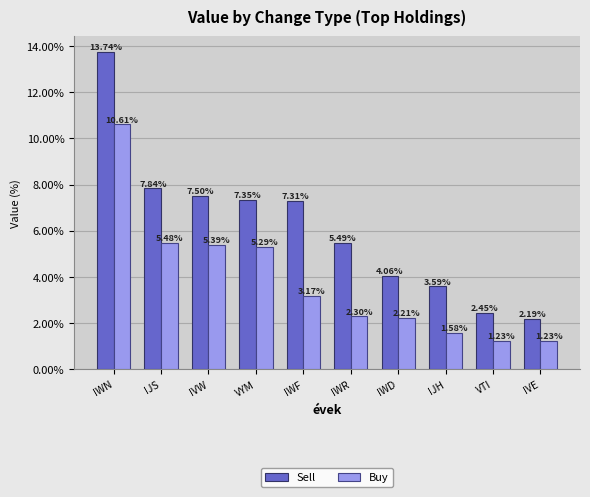

Where does the Buy series first go above 3?

IWN